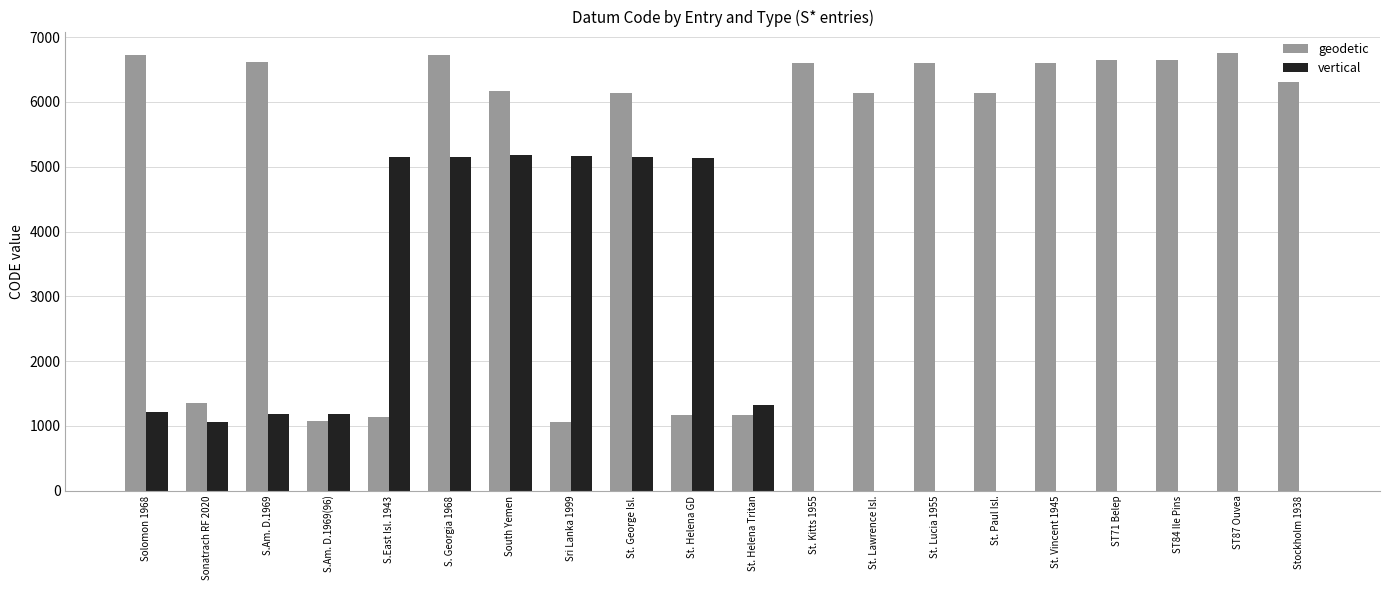

The vertical series shows -1663 at St. Lawrence Isl.. True or false?

False